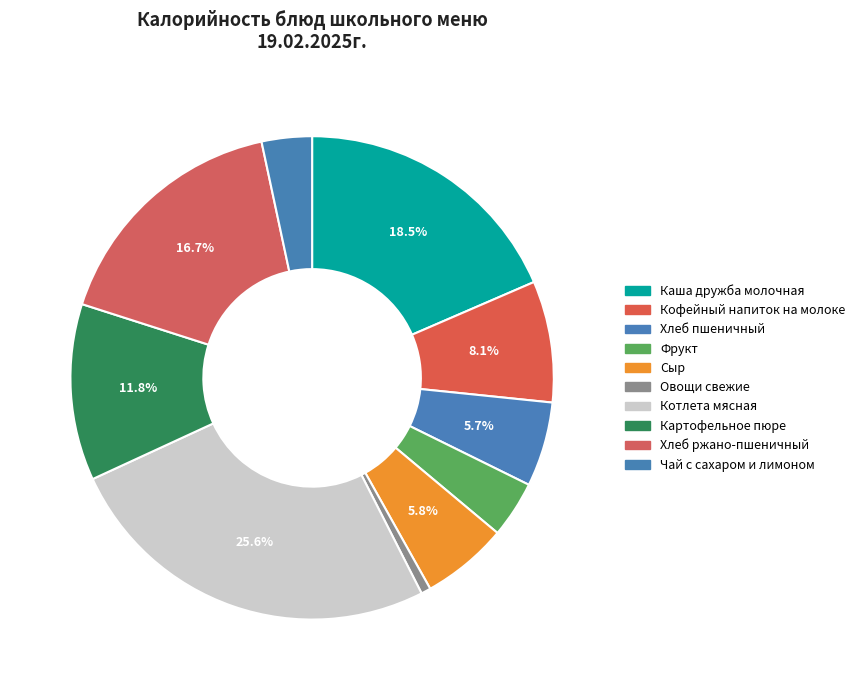

Approximately how many times larger is the value at Сыр compared to Хлеб ржано-пшеничный?

0.3